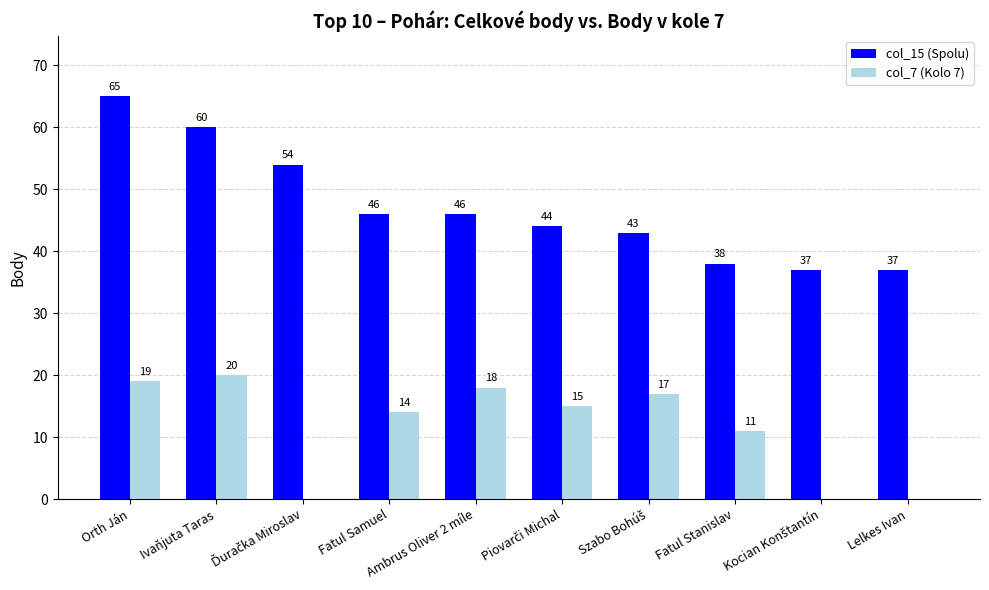

Which series has the largest total across all categories?

col_15 (Spolu)